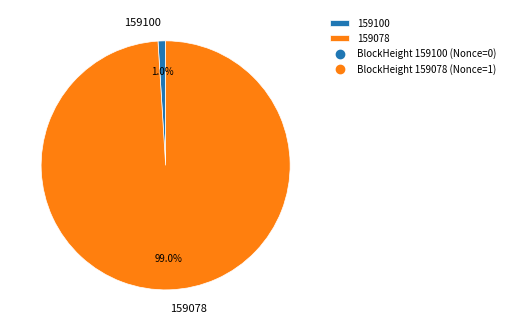

To the nearest percent, what percentage of the pie is 159078?

99%